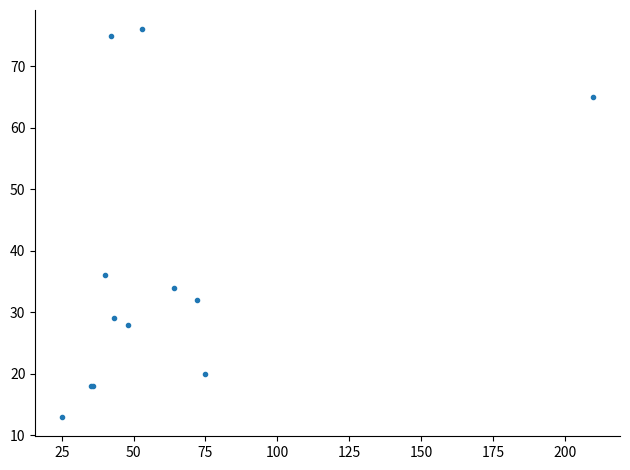

What Y value in the scatter plot is closest to 44?

36